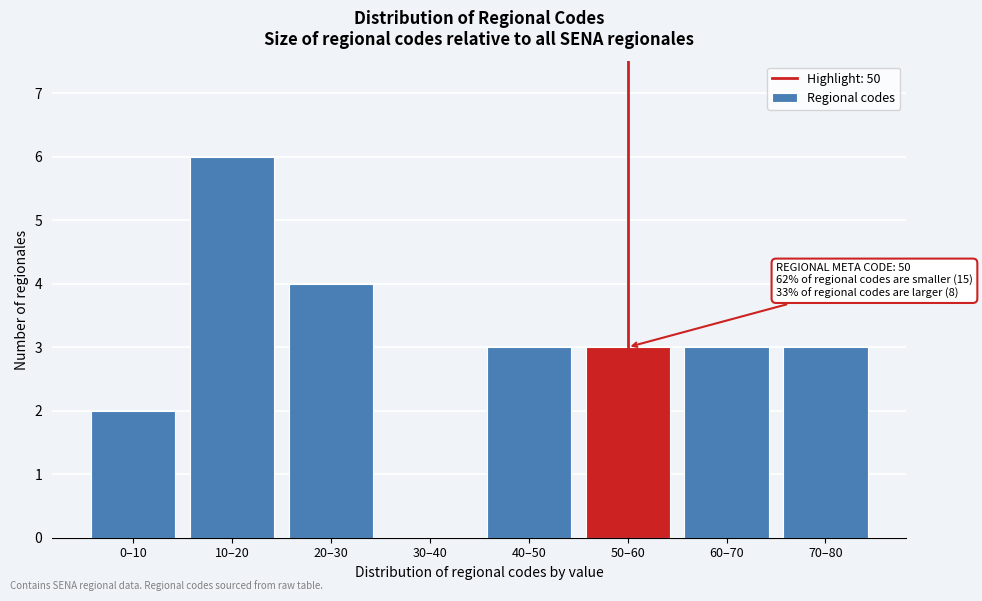

Reading right to left, extract all data points from this chart.

70–80=3	60–70=3	50–60=3	40–50=3	30–40=0	20–30=4	10–20=6	0–10=2